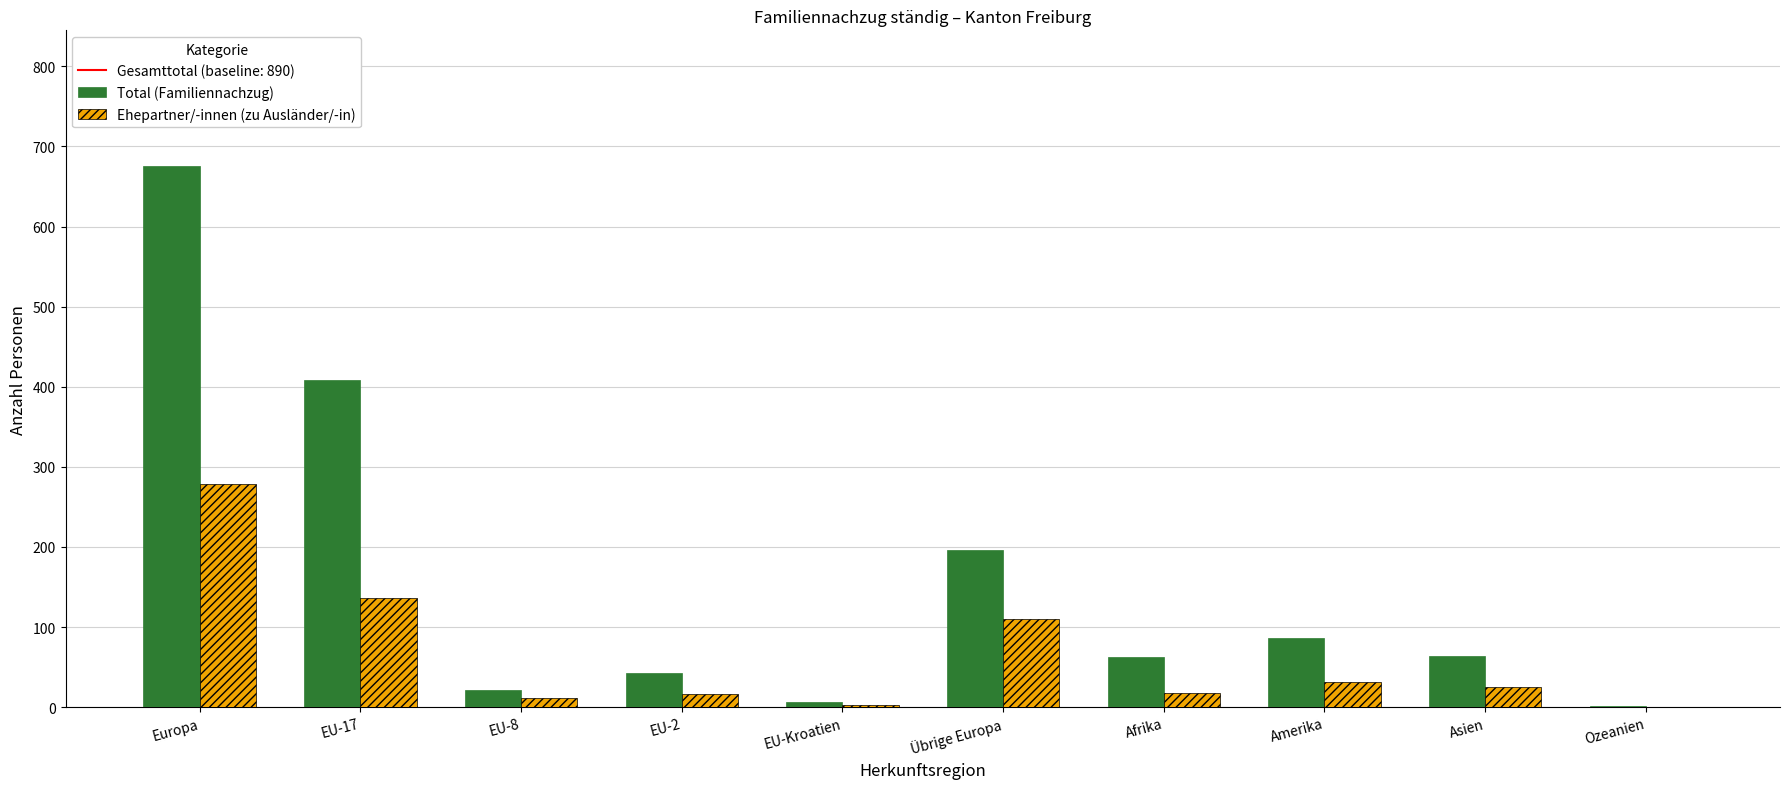

At which label is Ehepartner/-innen (zu Ausländer/-in) closest to 139?

EU-17